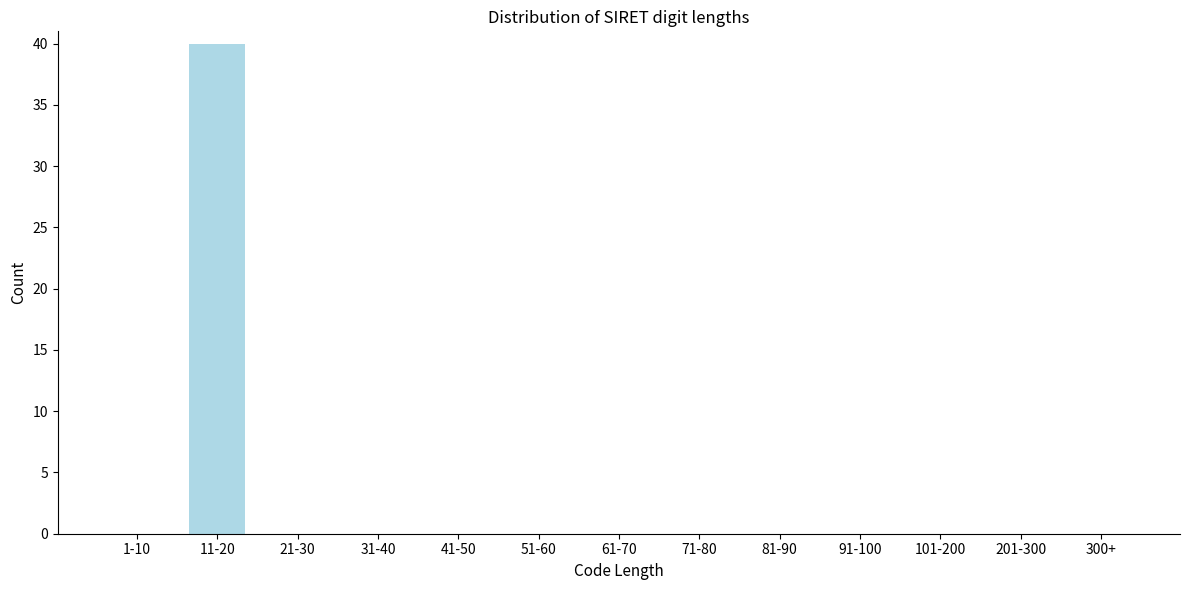

Reading left to right, what are all the values shown in this chart?

1-10=0	11-20=40	21-30=0	31-40=0	41-50=0	51-60=0	61-70=0	71-80=0	81-90=0	91-100=0	101-200=0	201-300=0	300+=0